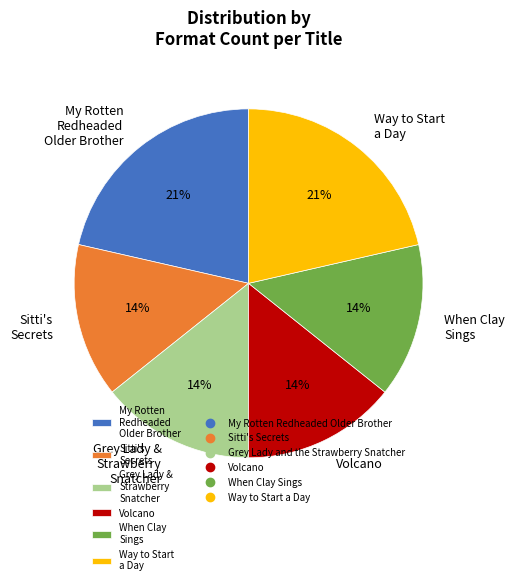

How many segments does this pie chart have?

6